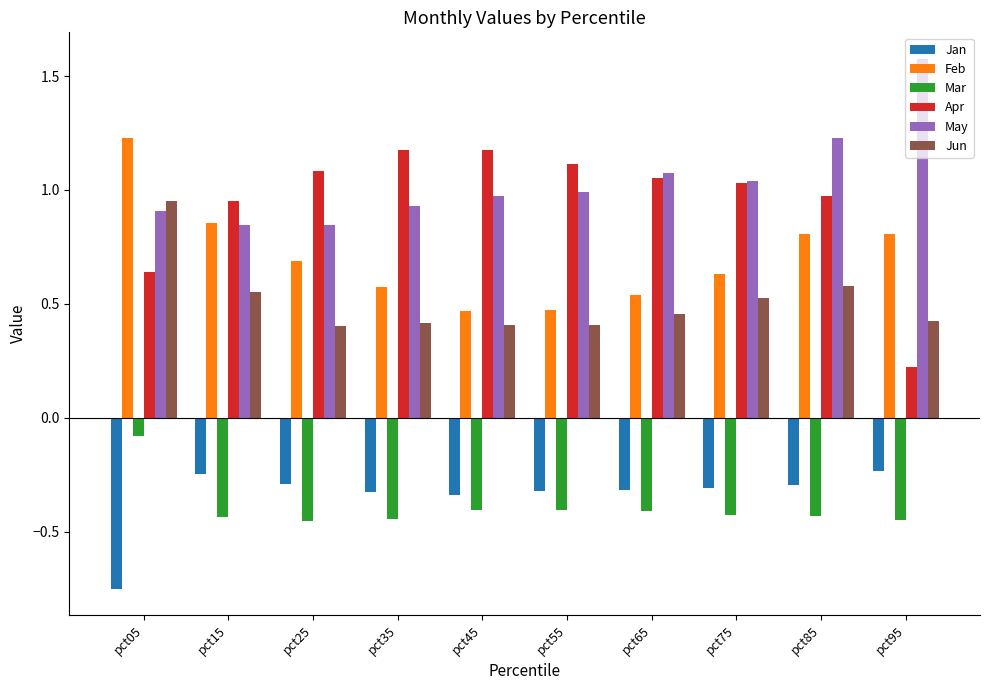

What is the total value across all series at pct35?

2.3